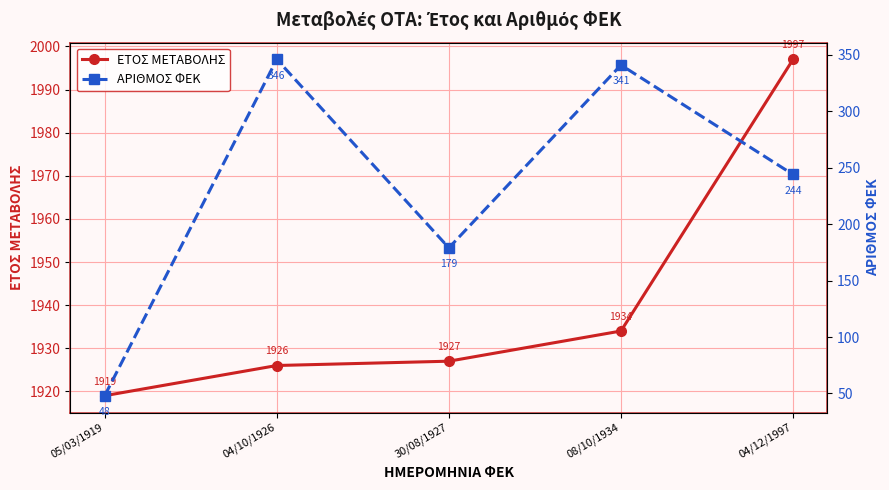

Reading right to left, what are all the values shown in this chart?

ΕΤΟΣ ΜΕΤΑΒΟΛΗΣ: 1997	1934	1927	1926	1919
ΑΡΙΘΜΟΣ ΦΕΚ: 244	341	179	346	48